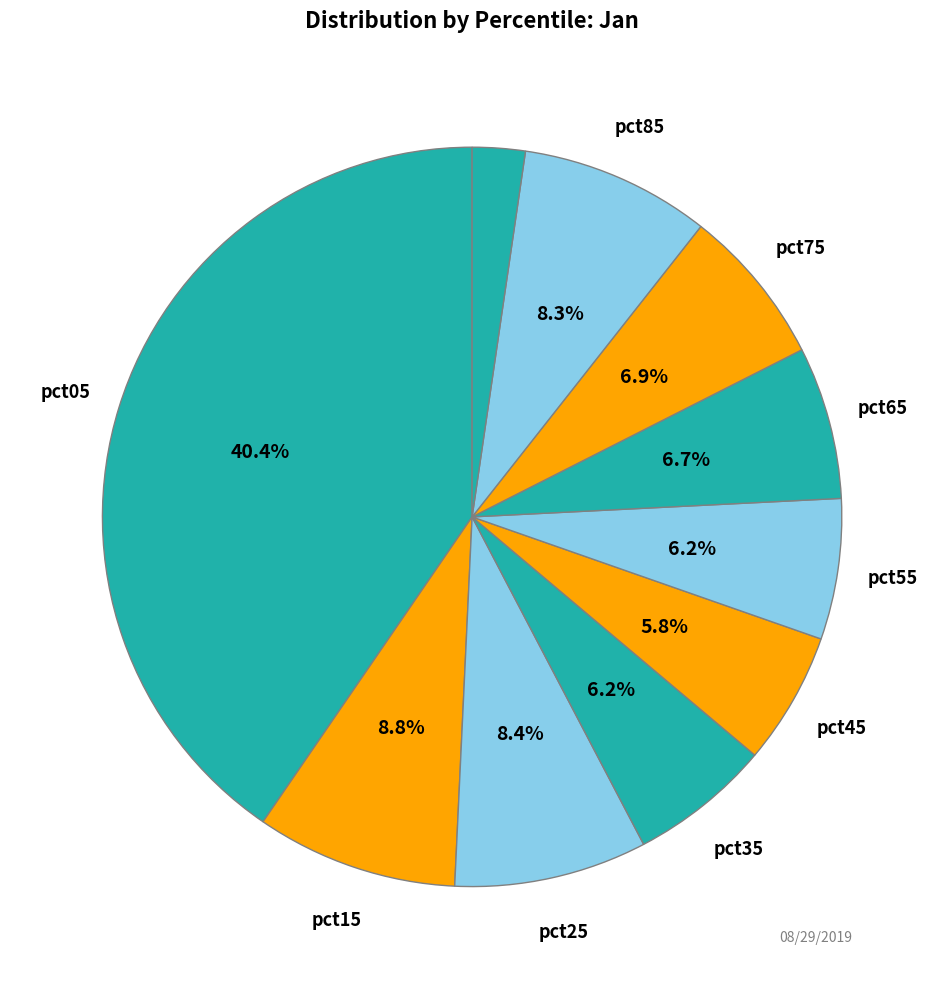

Which slice is the smallest?

pct95